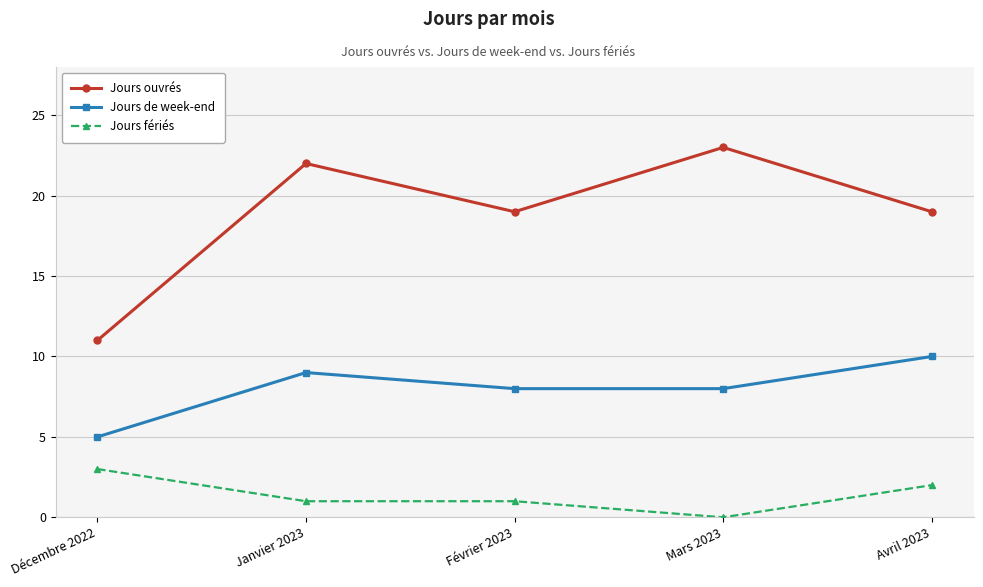

What is the label of the 4th point from the left?

Mars 2023